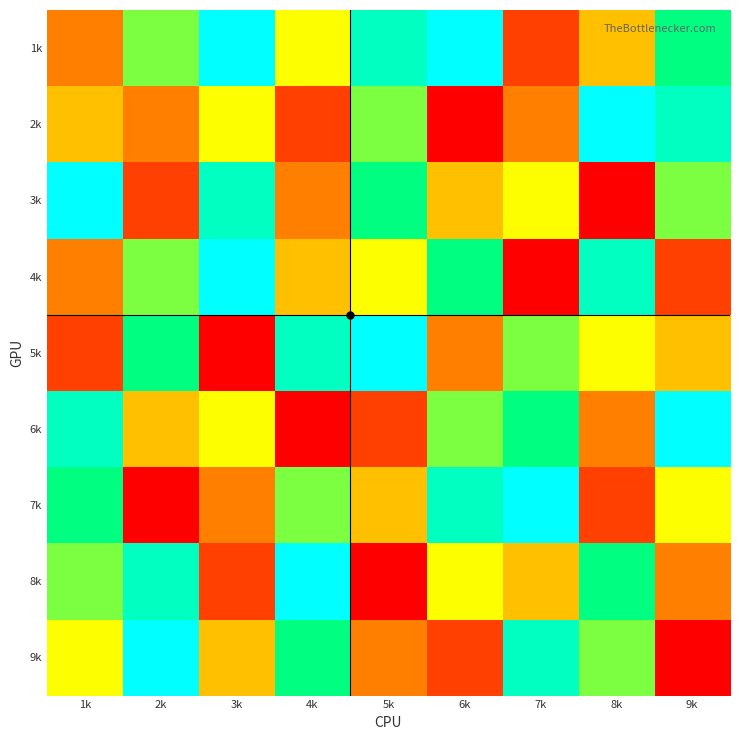

At which category is the sum across all series the highest?

1k